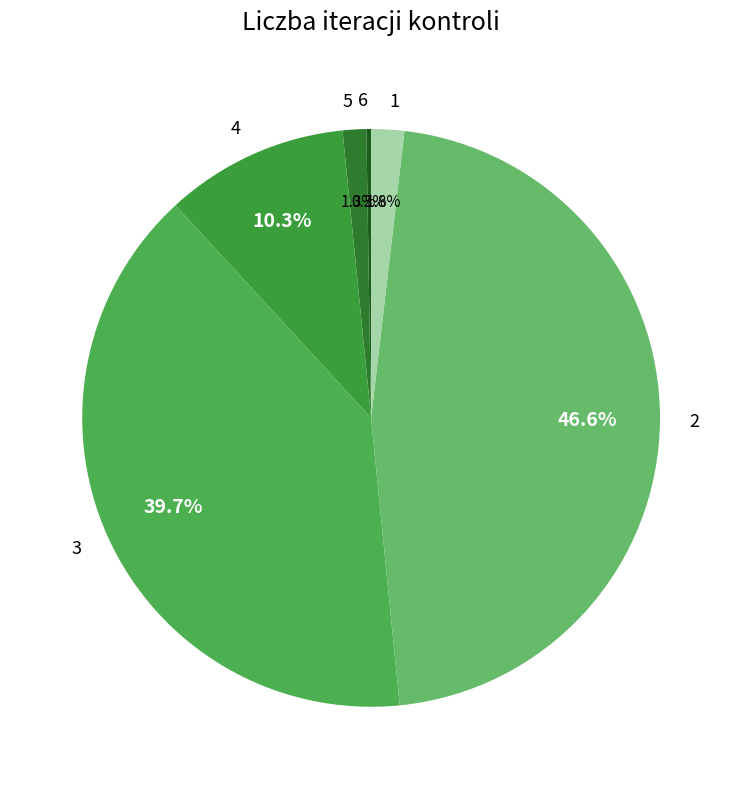

Combined, do 4 and 2 account for over 50%?

Yes